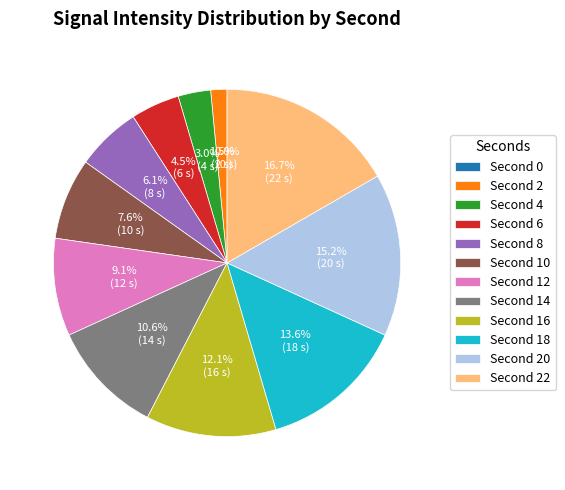

To the nearest percent, what percentage of the pie is 10?

8%